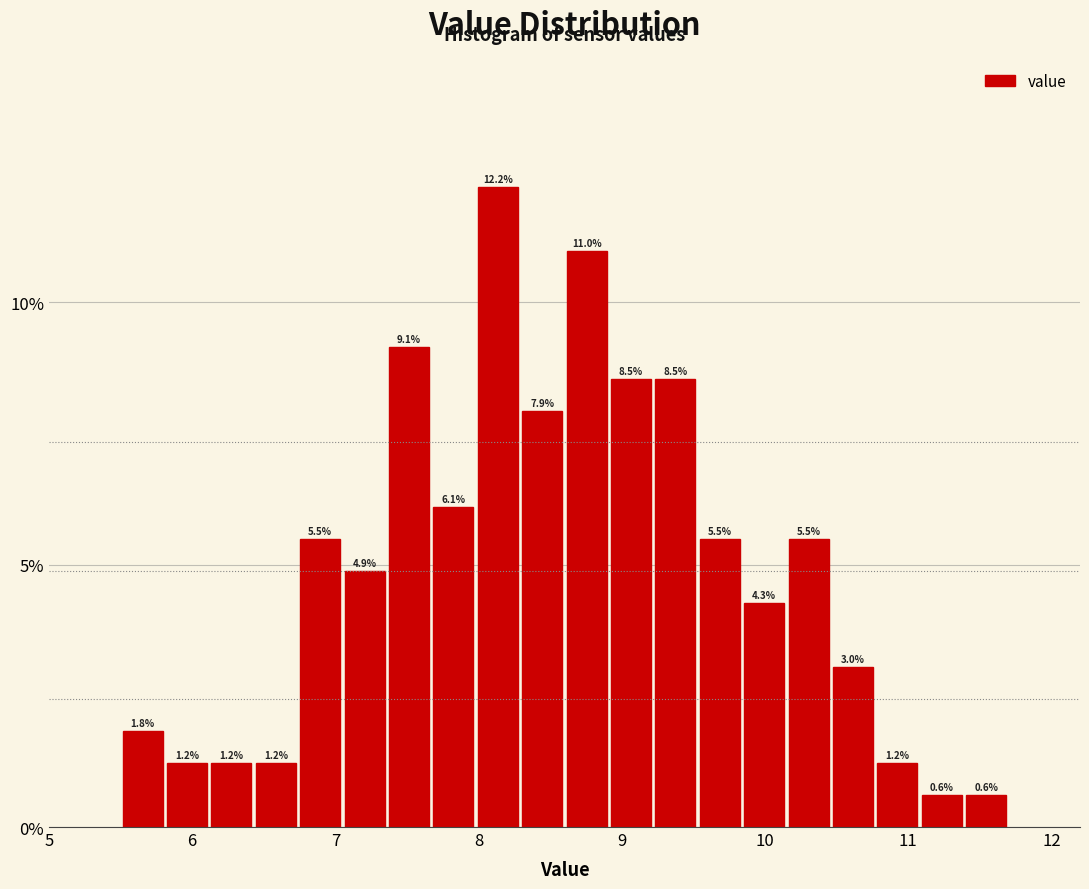

Read against the x-axis, roughly where is the centre of the tallest bar?

8.1